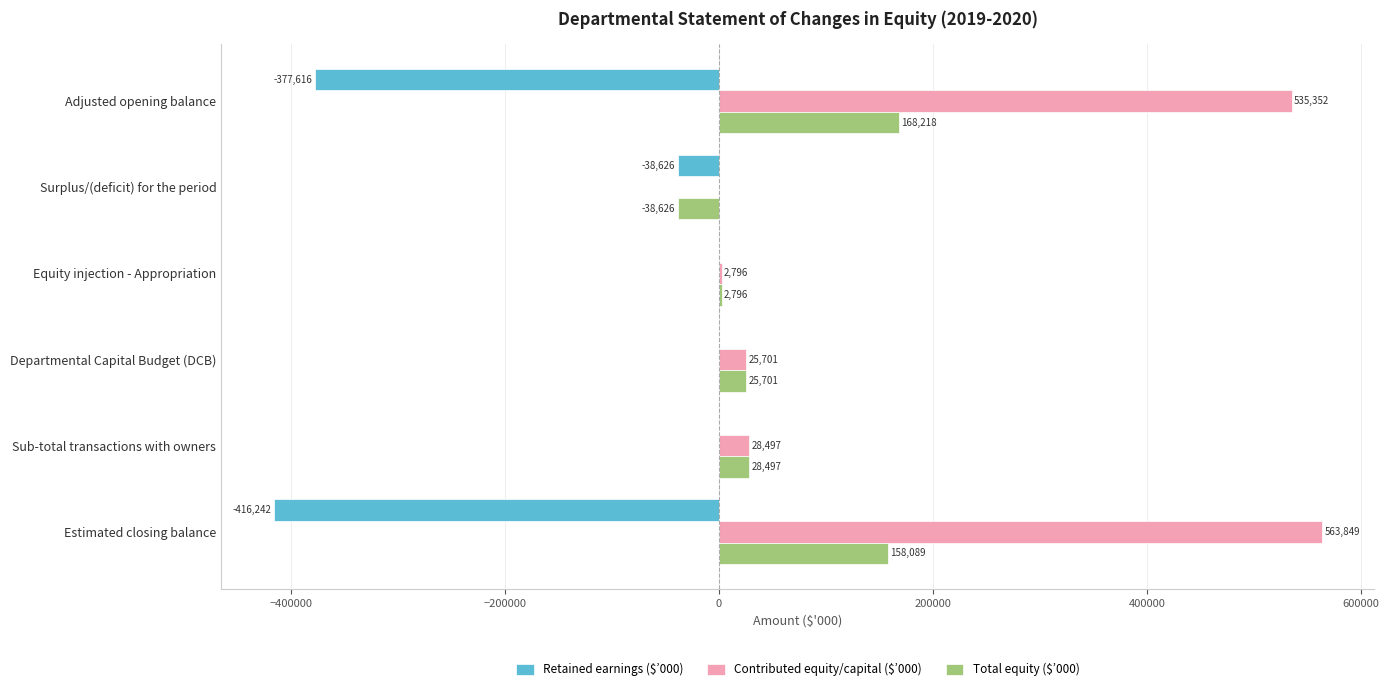

How many positive values does the Total equity ($’000) series have?

5